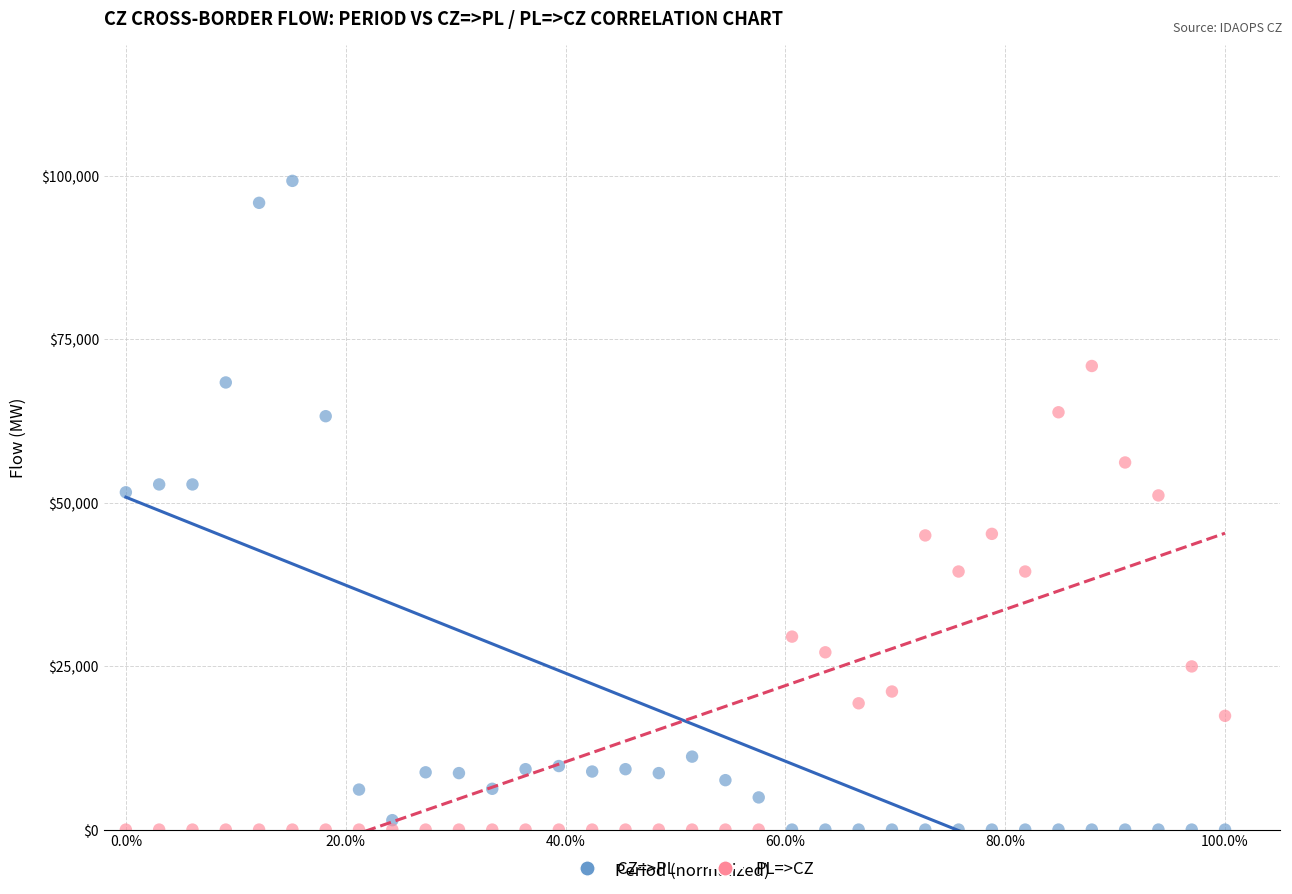

Which series has the largest Y range (max minus min)?

CZ=>PL